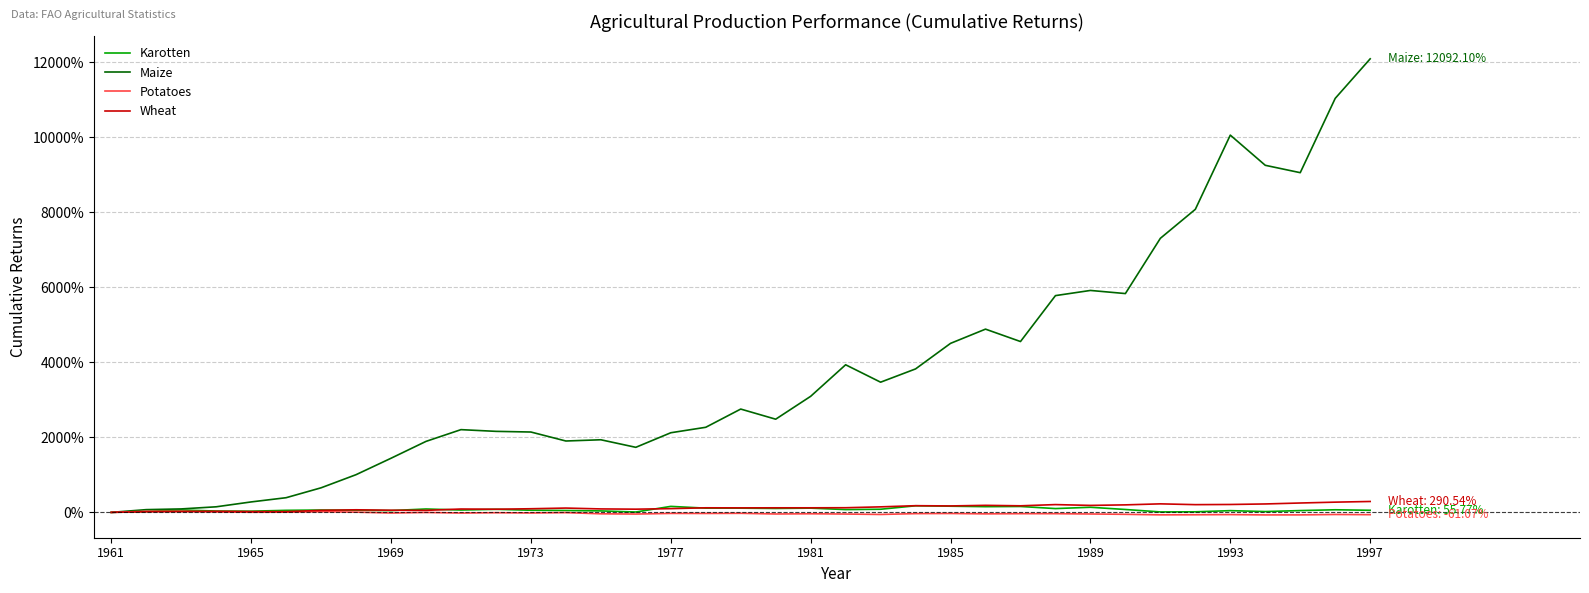

What is the maximum value shown in the chart?

12092.1